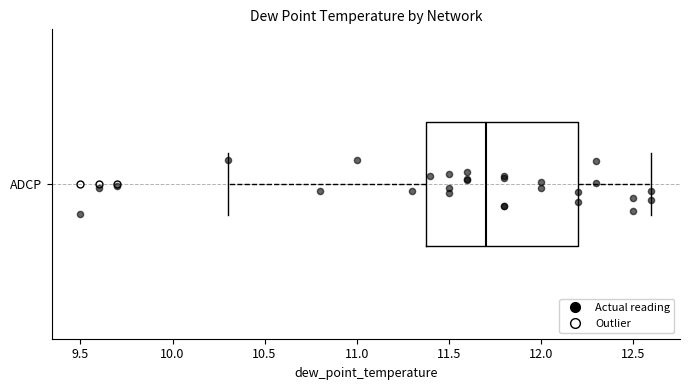

Read this box plot against the x-axis: the position of the median line, the range covered by the box, and the ends of both whiskers. The values are not printed on the chart, so give them approximately, as read against the axis.

median 11.7, box 11.4 to 12.2, whiskers 10.3 to 12.6